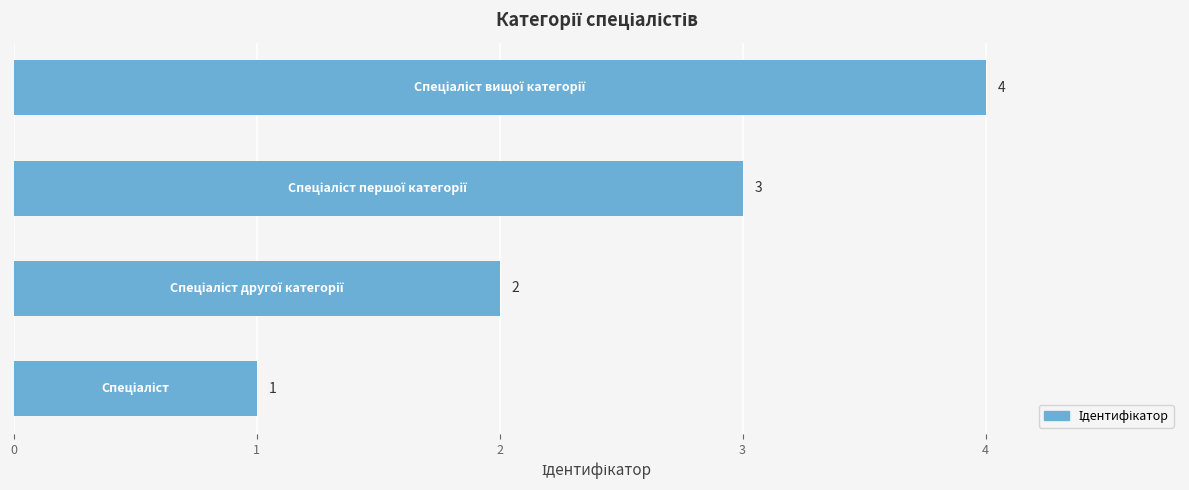

What is the greatest value displayed?

4